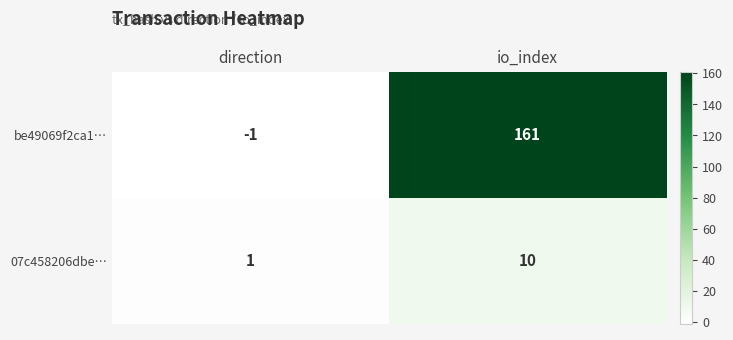

The 07c458206dbe… series shows 3 at io_index. True or false?

False